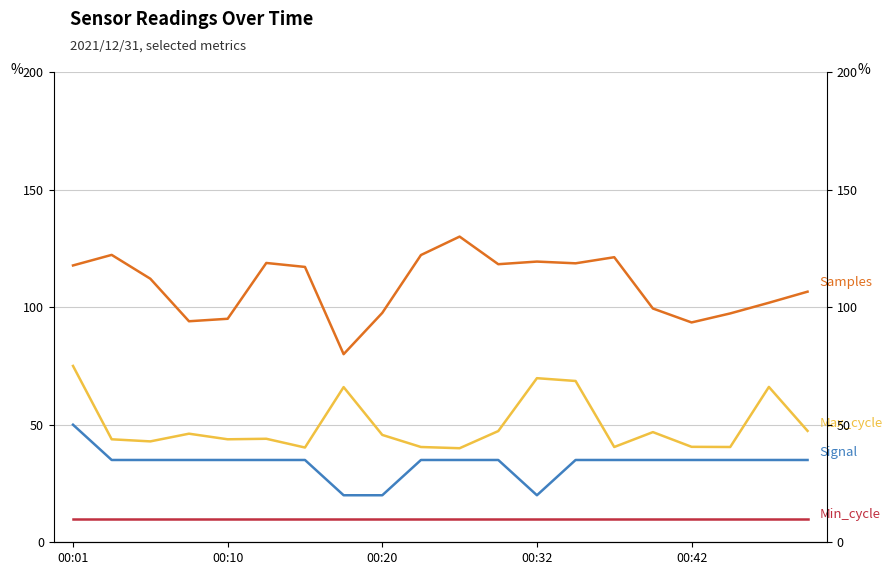

What is the difference between the highest and lowest values at 00:32?

109.4